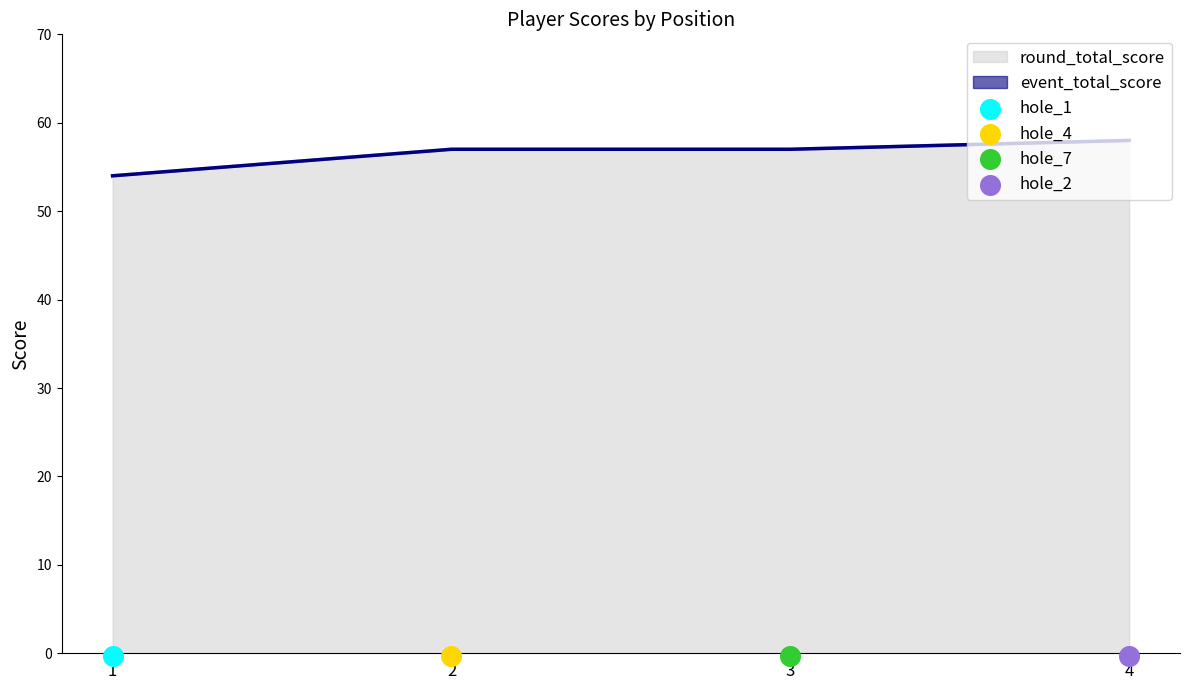

What is the total value across all series at 3?

127